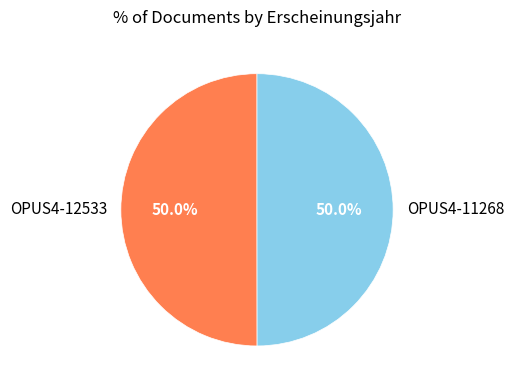

How many slices are in this pie chart?

2